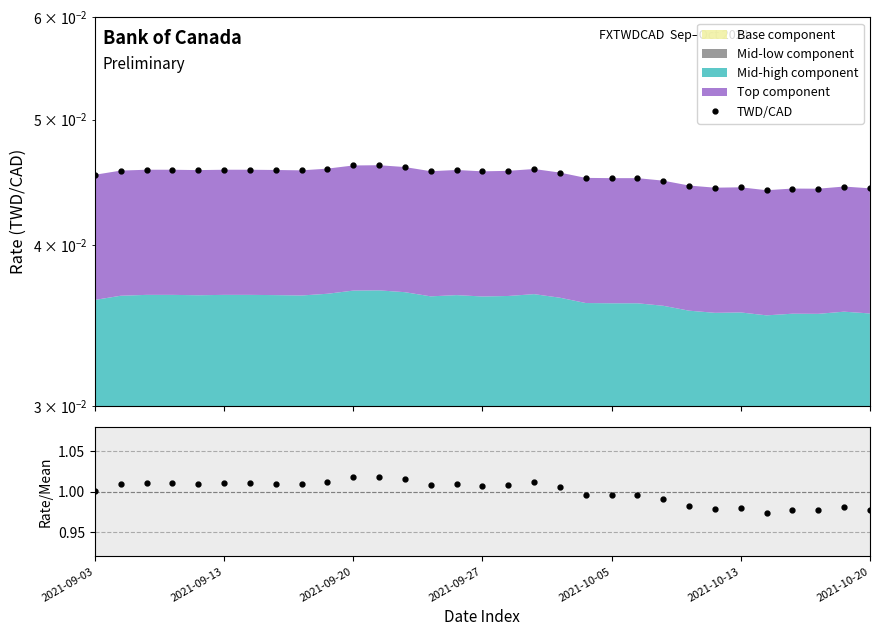

Is it true that Rate/Mean equals 1.0 at 2021-09-13?

True